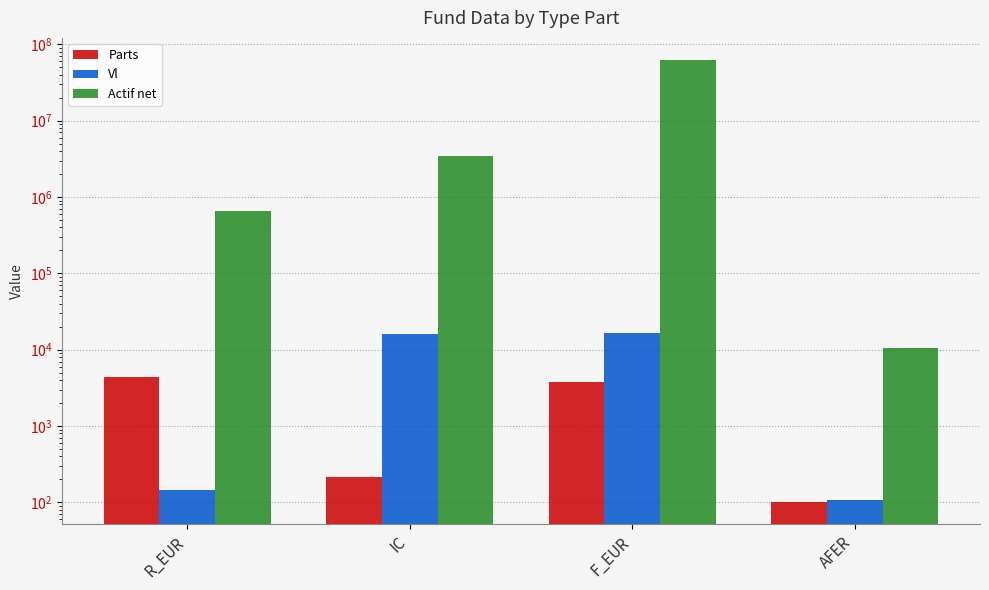

What is the sum of all Parts values?

8537.4